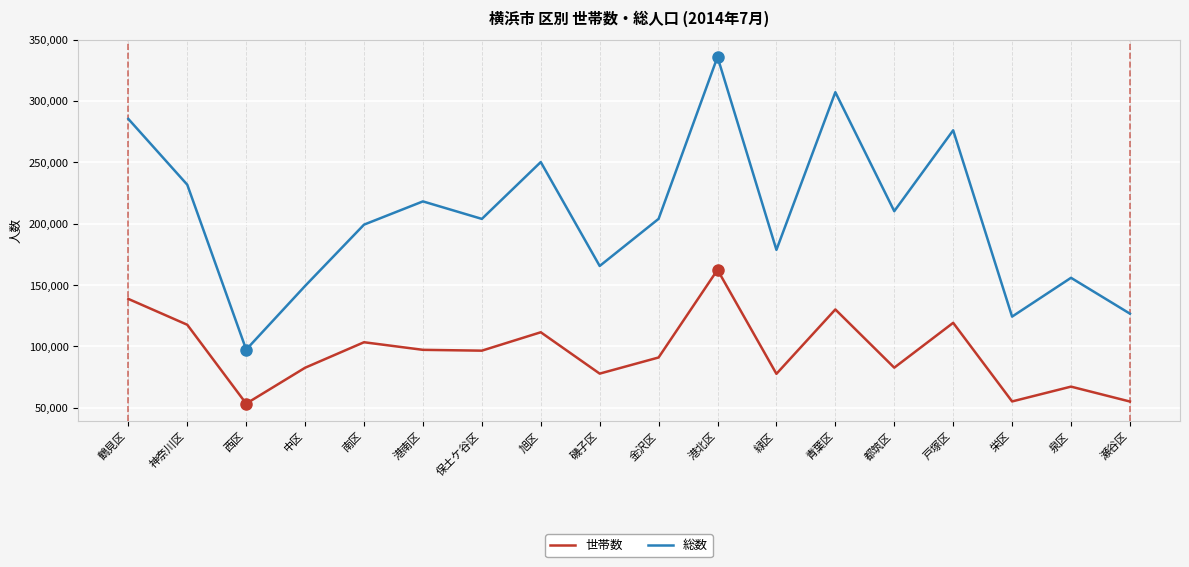

How many lines are shown in the chart?

2